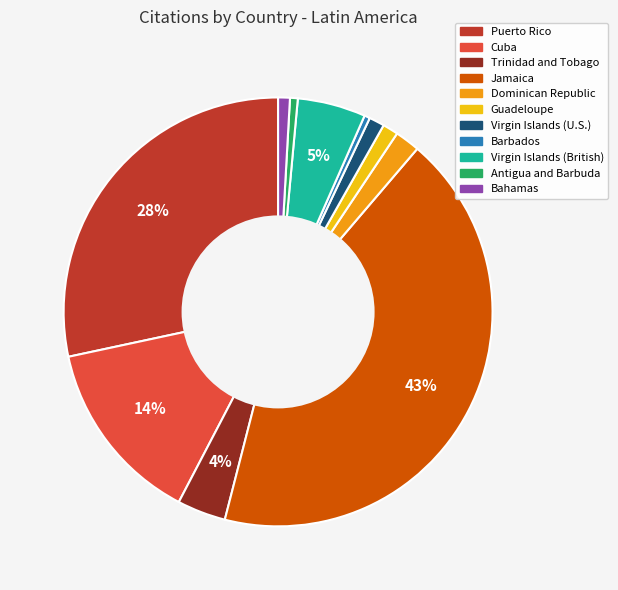

Is there a majority slice in this chart?

No